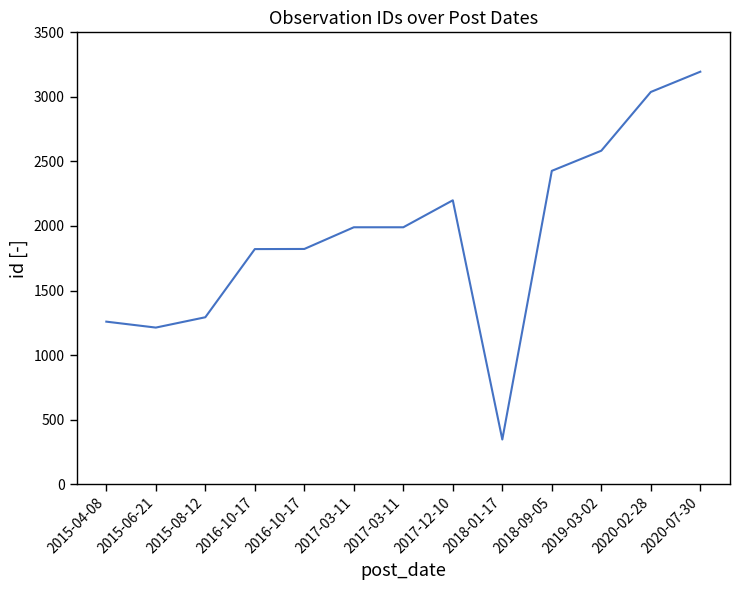

What is the value of the 8th point from the left?

2199